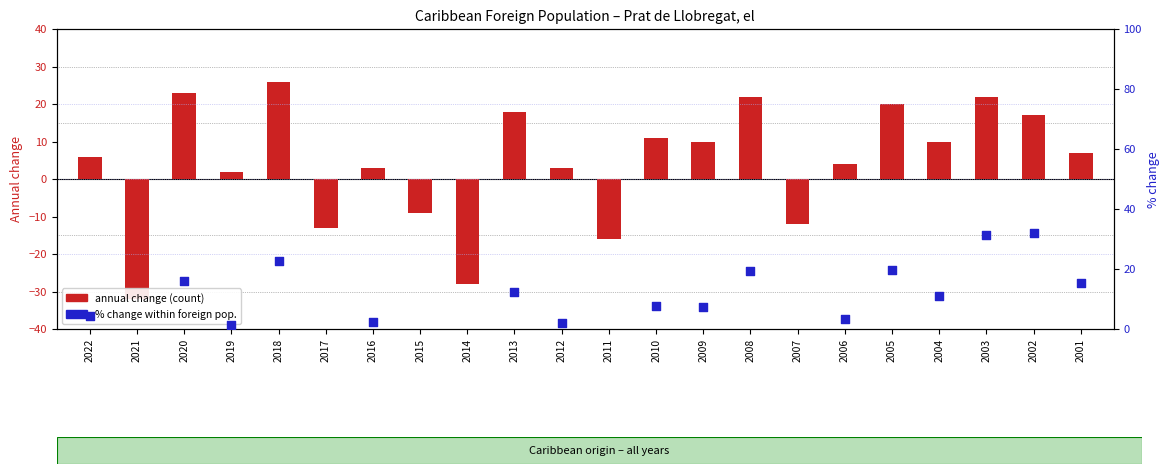

Which series reaches the maximum Y coordinate?

% change